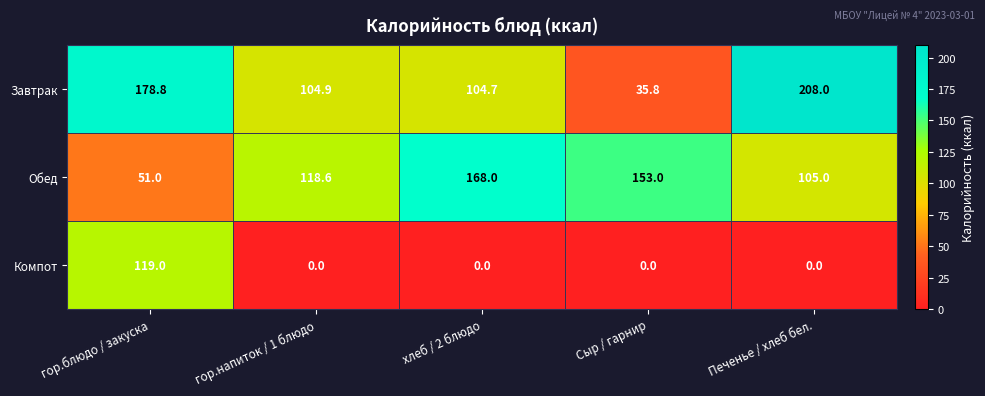

Which series has the largest total across all categories?

Завтрак